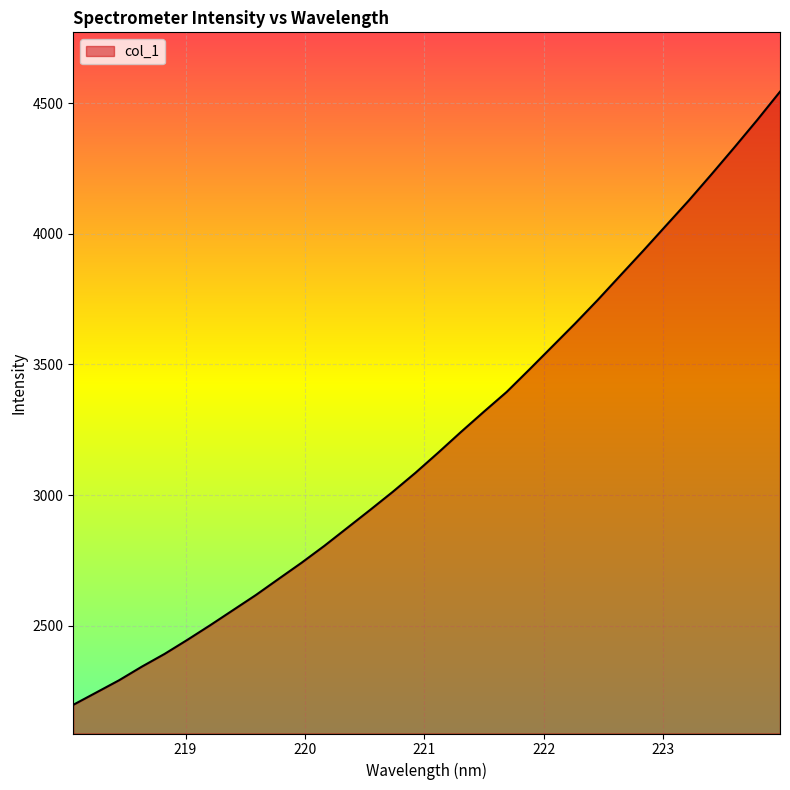

True or false: there are more than 2 points higher than both neighbors.

False